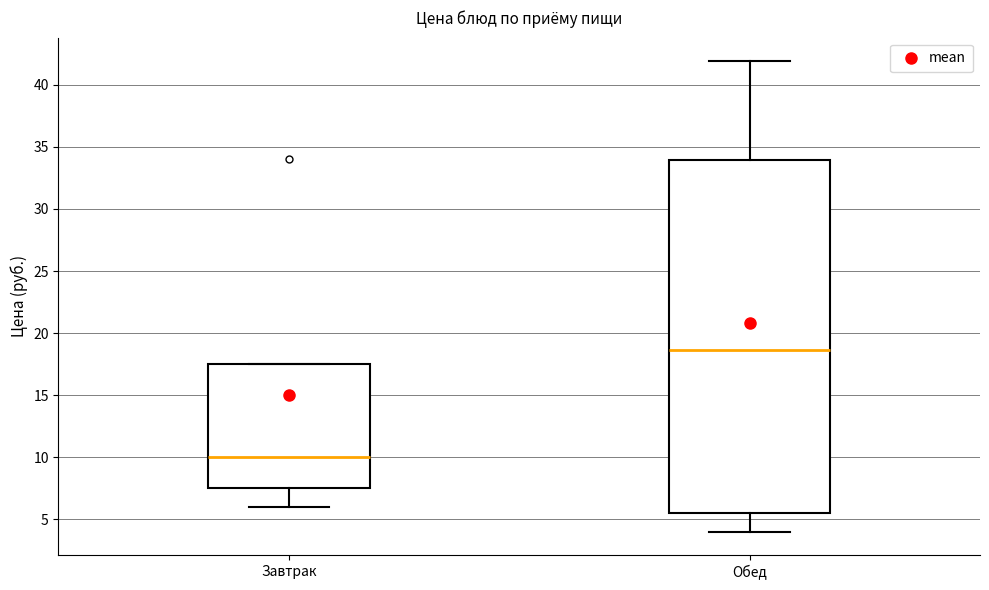

Where is the lower edge of the box for Завтрак on the y-axis? The values are not printed on the chart, so give them approximately, as read against the axis.

7.5